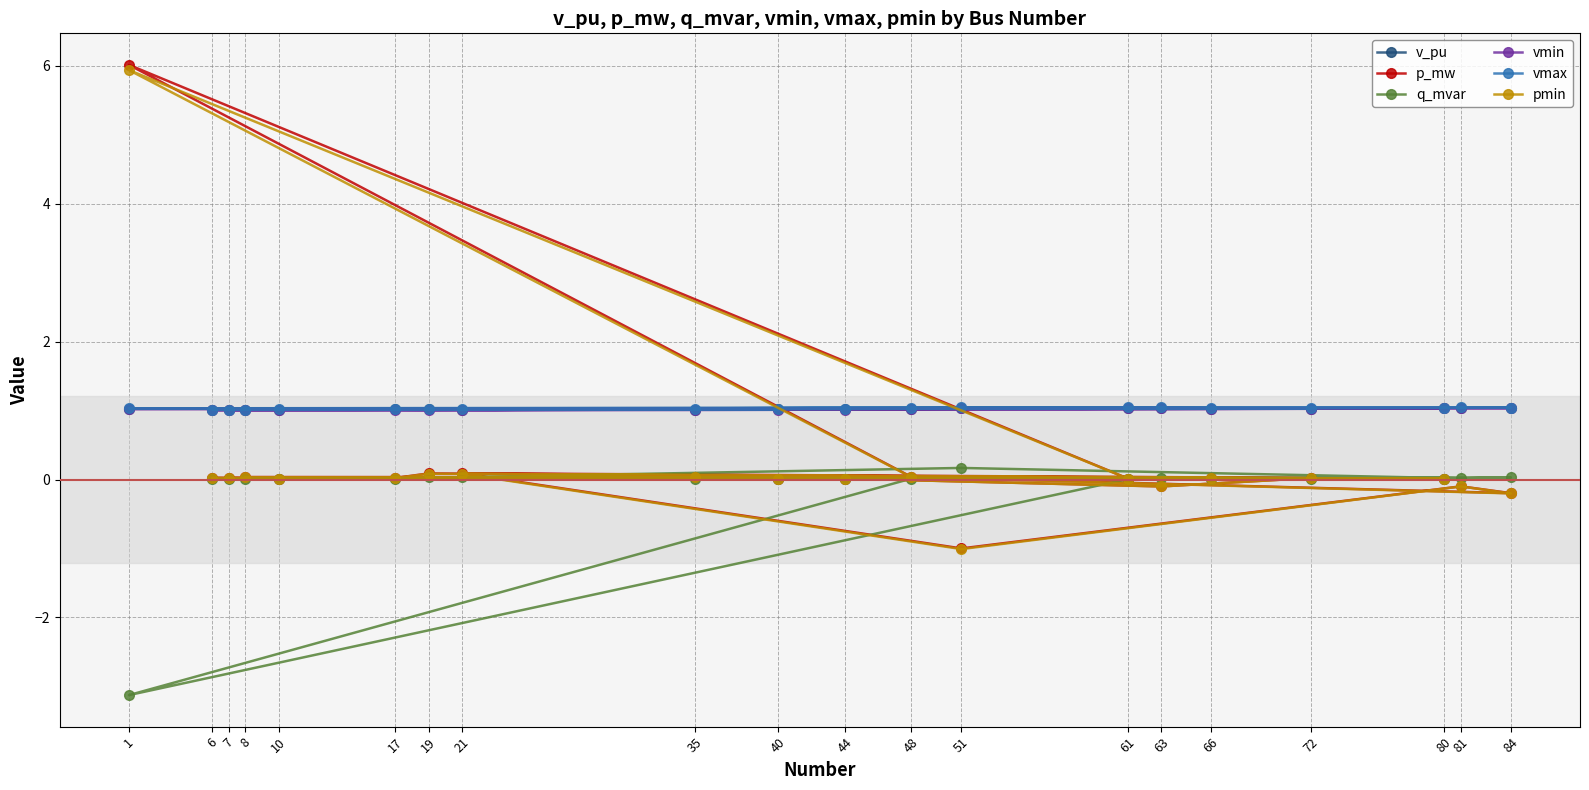

What is the highest value of the v_pu series?

1.0